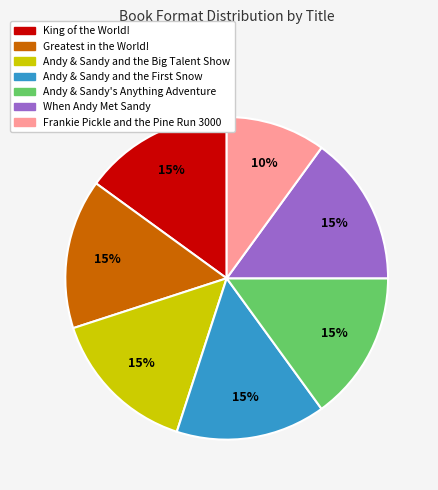

Do When Andy Met Sandy and Greatest in the World! together represent more than half of the pie?

No